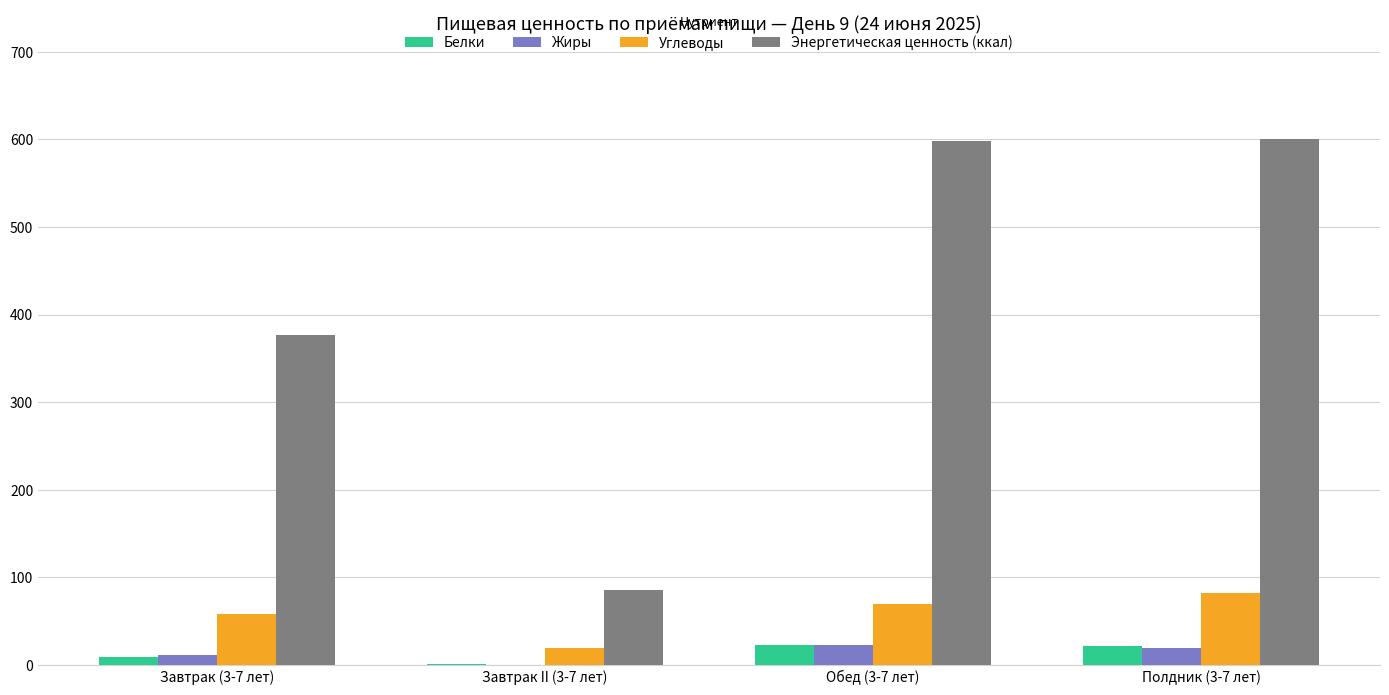

What is the sum of all Белки values?

55.3